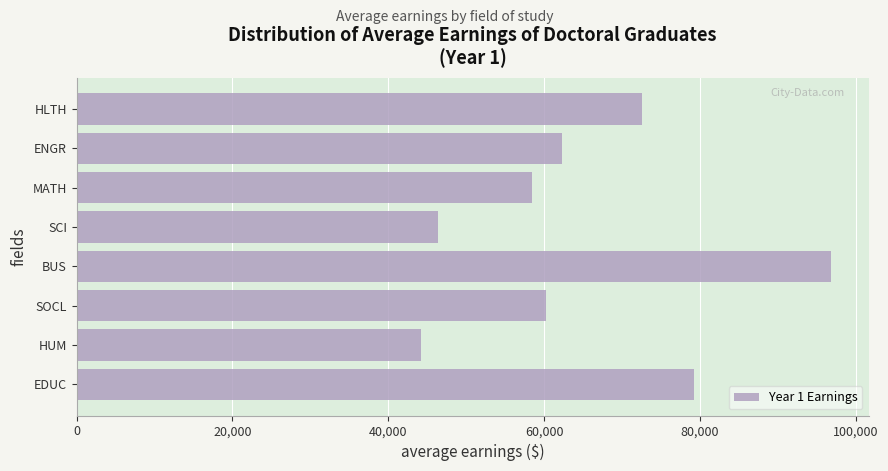

Reading bottom to top, what are all the values shown in this chart?

79300	44200	60300	96800	46400	58400	62300	72600